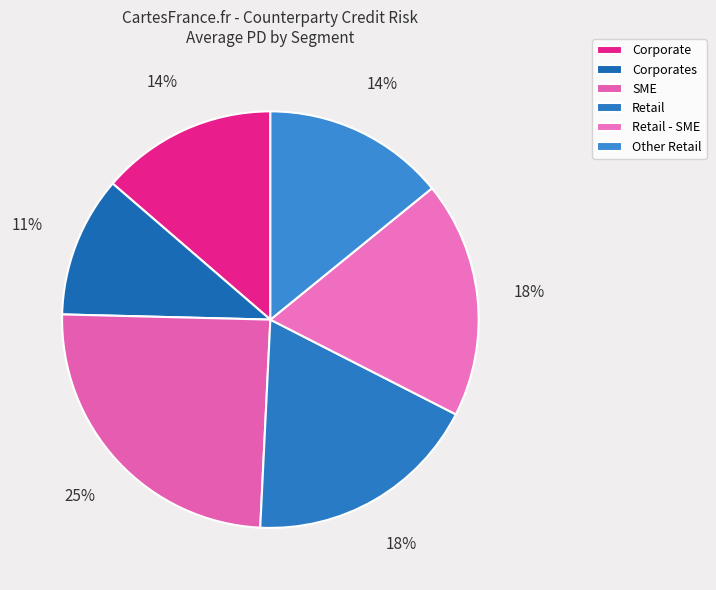

Which slice is the largest?

SME